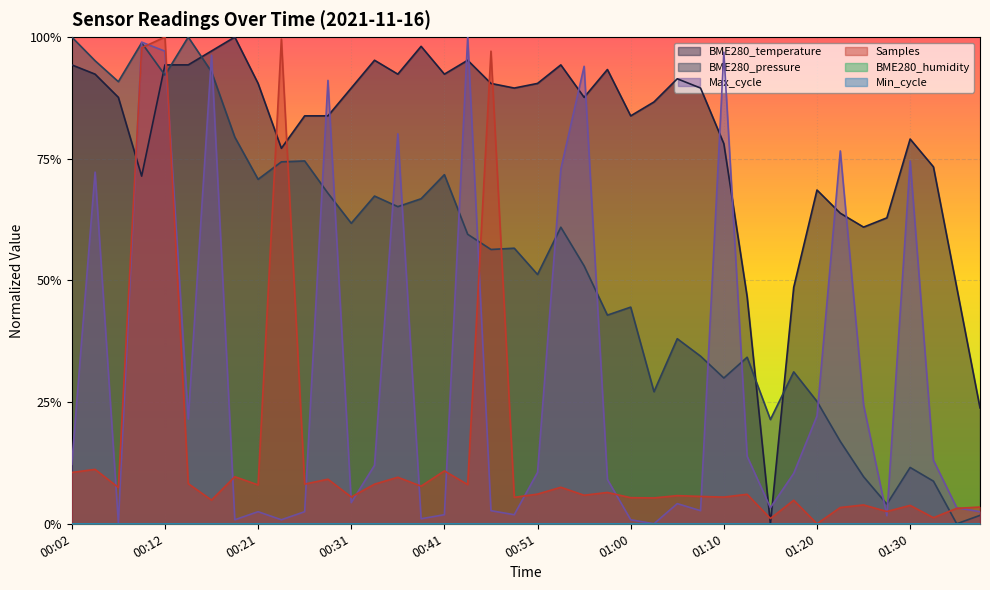

What is the average value?

0.8